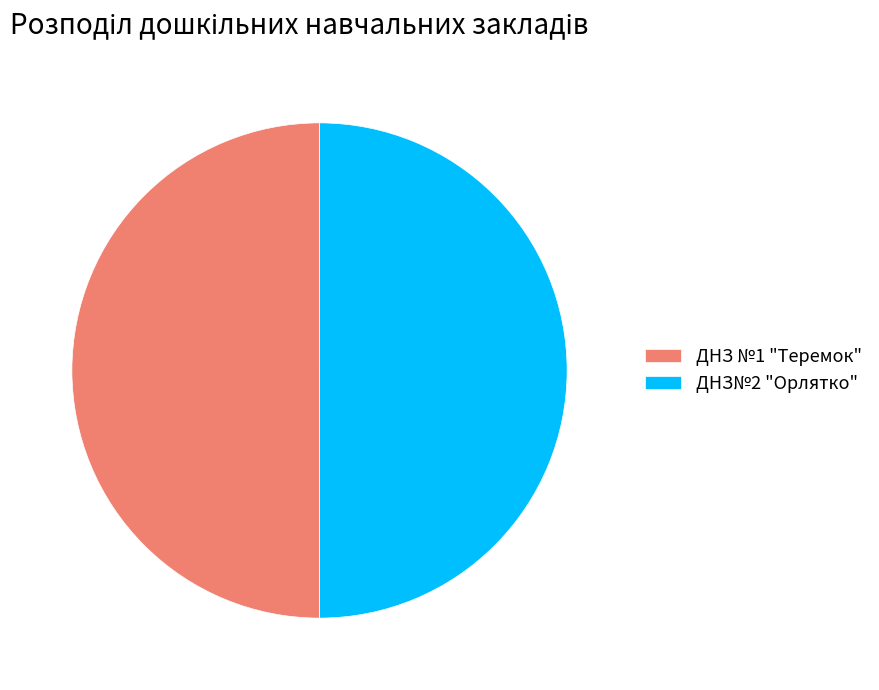

Is the sum of ДНЗ №1 "Теремок" and ДНЗ№2 "Орлятко" greater than half?

Yes